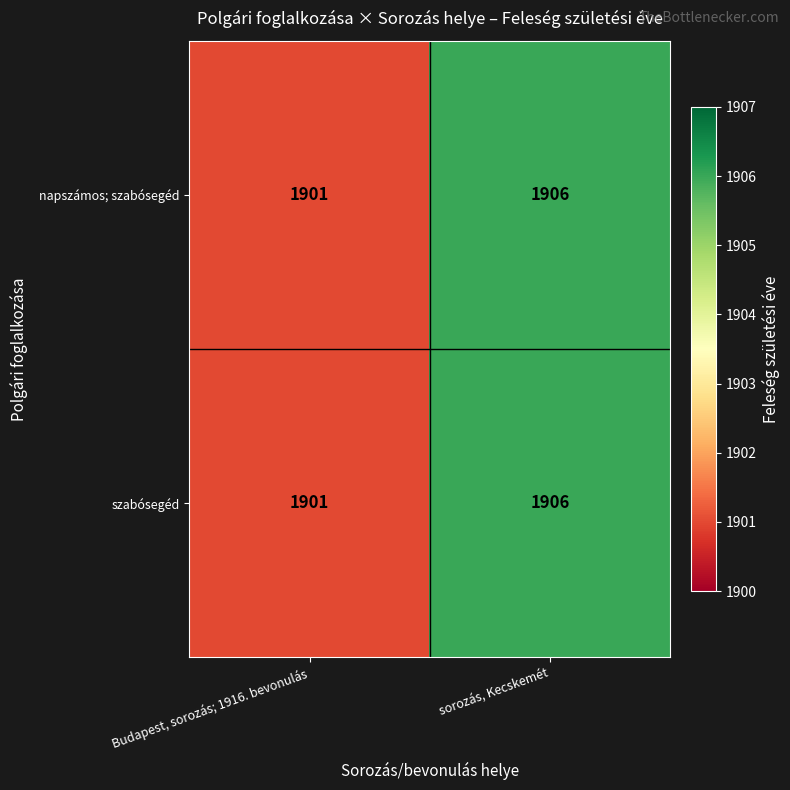

At which category is the sum across all series the highest?

sorozás, Kecskemét